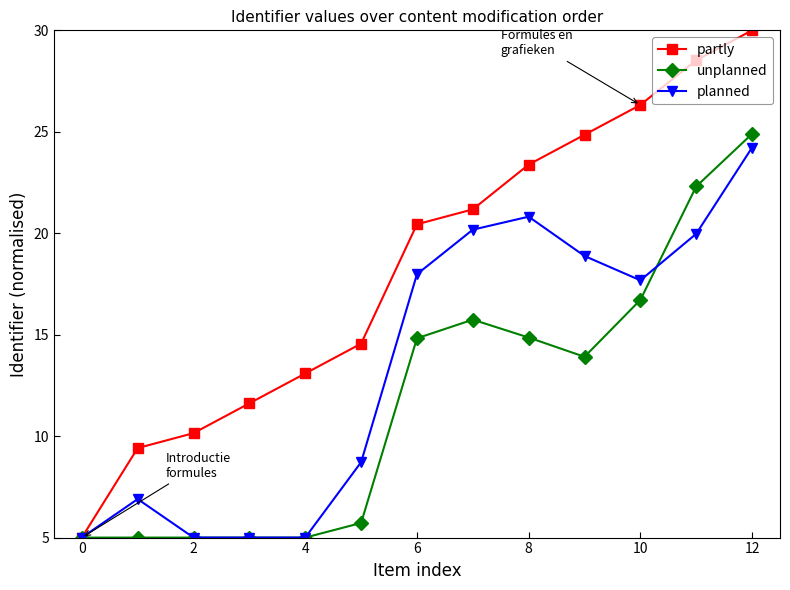

Rank the series by their average value, from lowest to highest.

unplanned, planned, partly